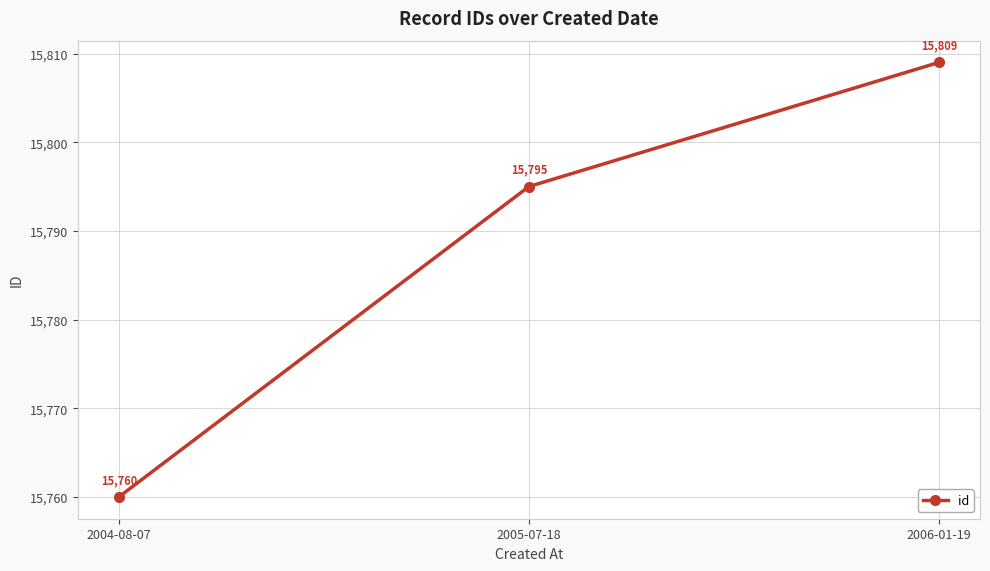

What is the label of the 3rd point from the right?

2004-08-07